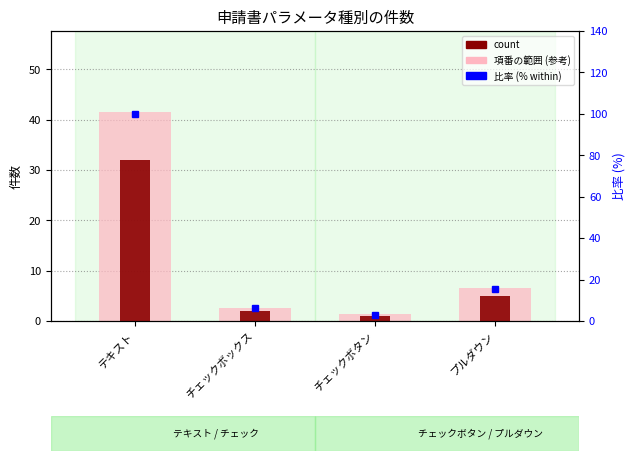

Which series has the widest spread of values?

比率 (% within)